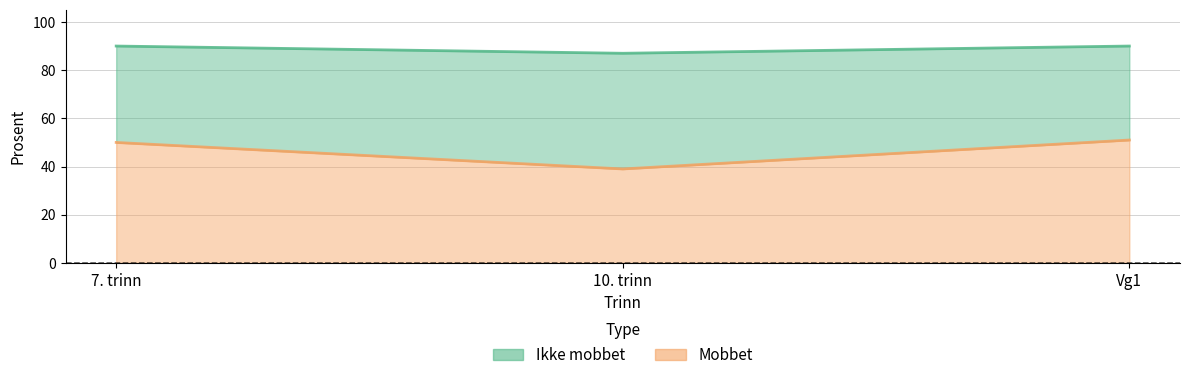

Which series changed the most between 7. trinn and 10. trinn?

Mobbet